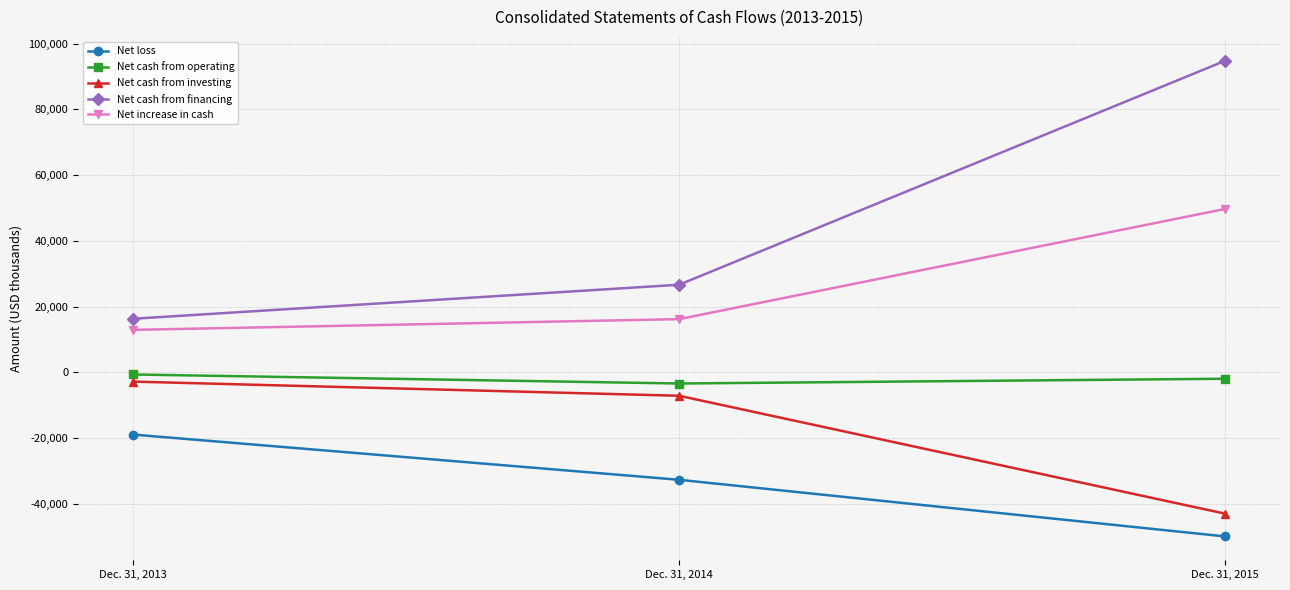

Which series has the largest range (max minus min)?

Net cash from financing